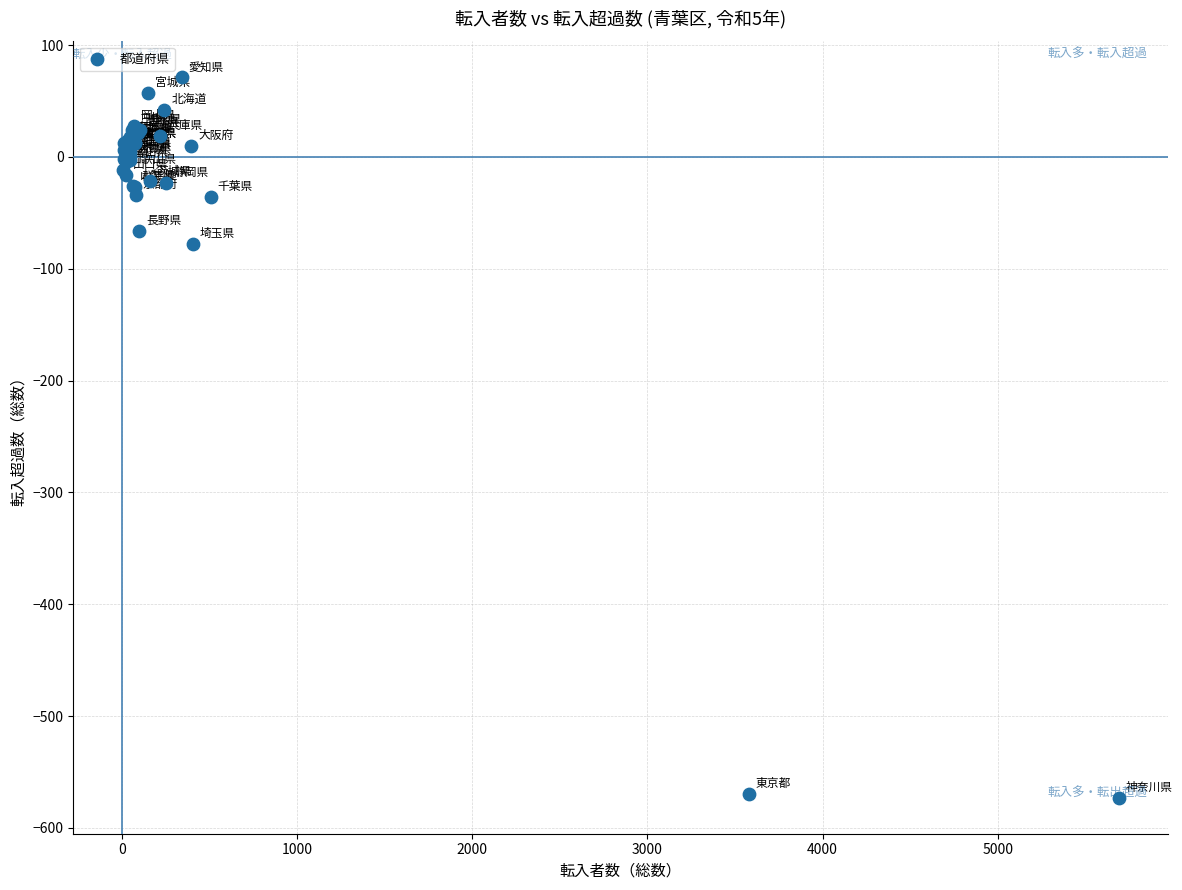

What Y value in the scatter plot is closest to -251?

-78